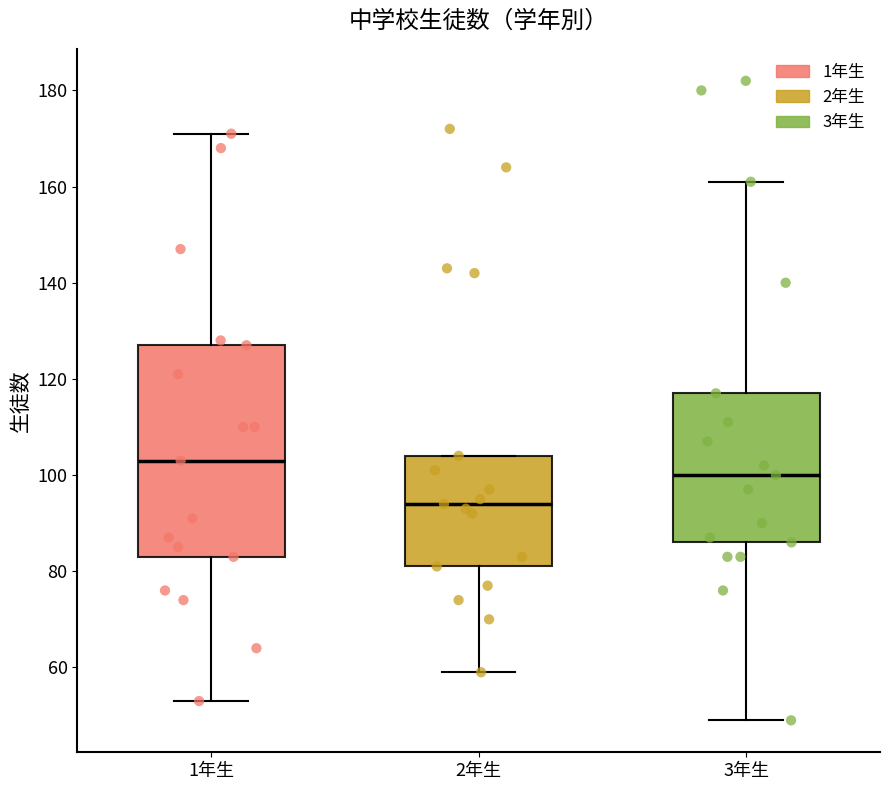

Comparing the boxes themselves (not the whiskers), which one is the tallest?

1年生